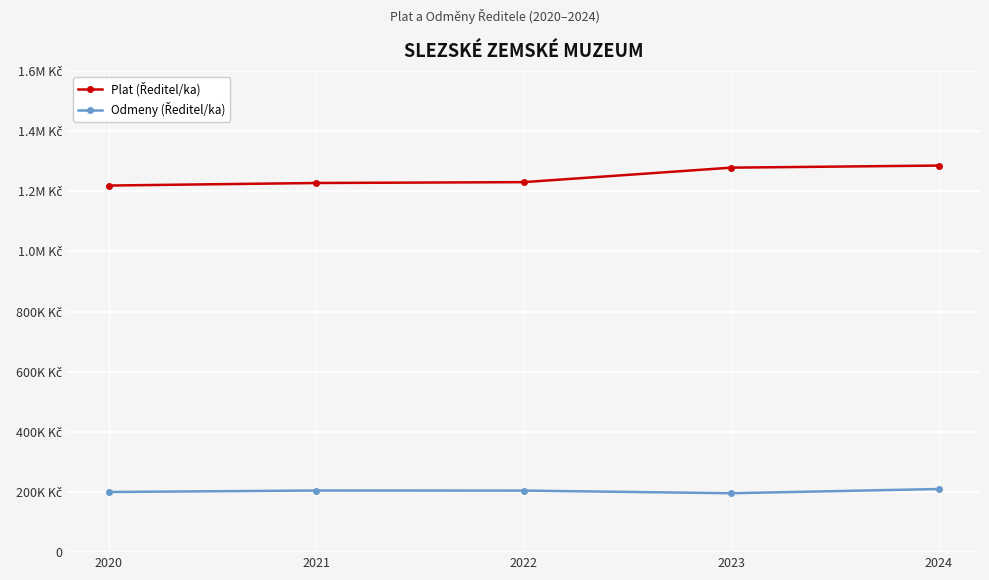

Does the chart have visible grid lines?

Yes